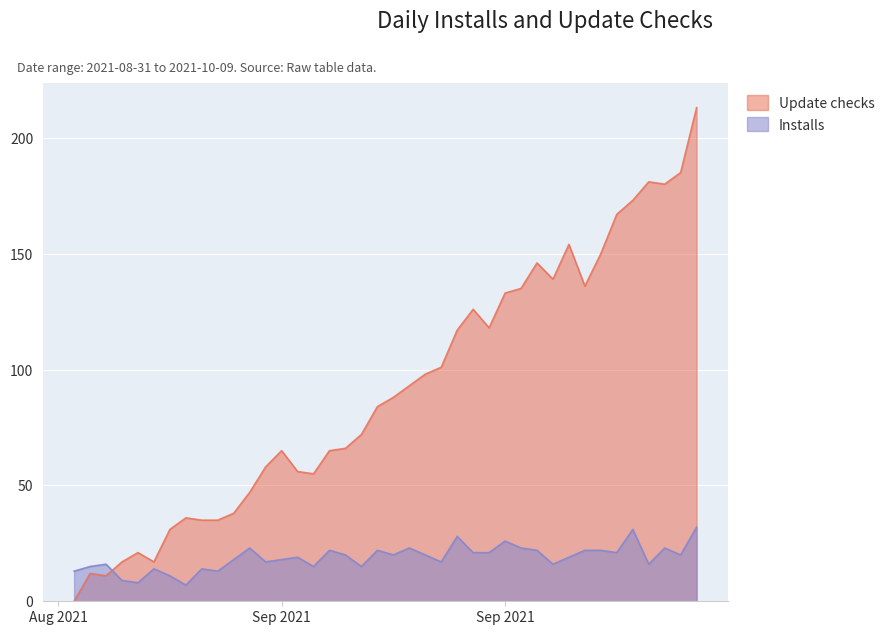

Between 2021-08-31 and 2021-09-14, which series saw the biggest shift?

Update checks